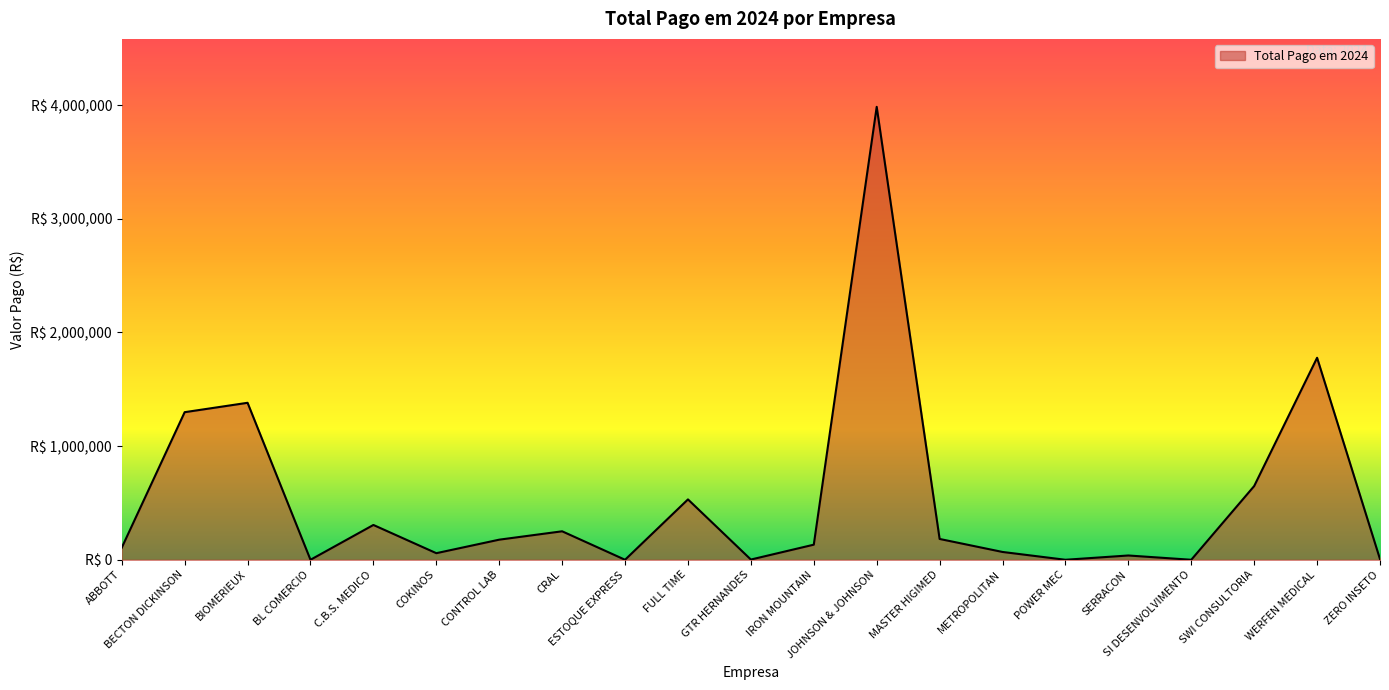

List the labels in order of value, largest first.

JOHNSON & JOHNSON, WERFEN MEDICAL, BIOMERIEUX, BECTON DICKINSON, SWI CONSULTORIA, FULL TIME, C.B.S. MEDICO, CRAL, MASTER HIGIMED, CONTROL LAB, IRON MOUNTAIN, ABBOTT, METROPOLITAN, COKINOS, SERRACON, ZERO INSETO, GTR HERNANDES, BL COMERCIO, ESTOQUE EXPRESS, POWER MEC, SI DESENVOLVIMENTO